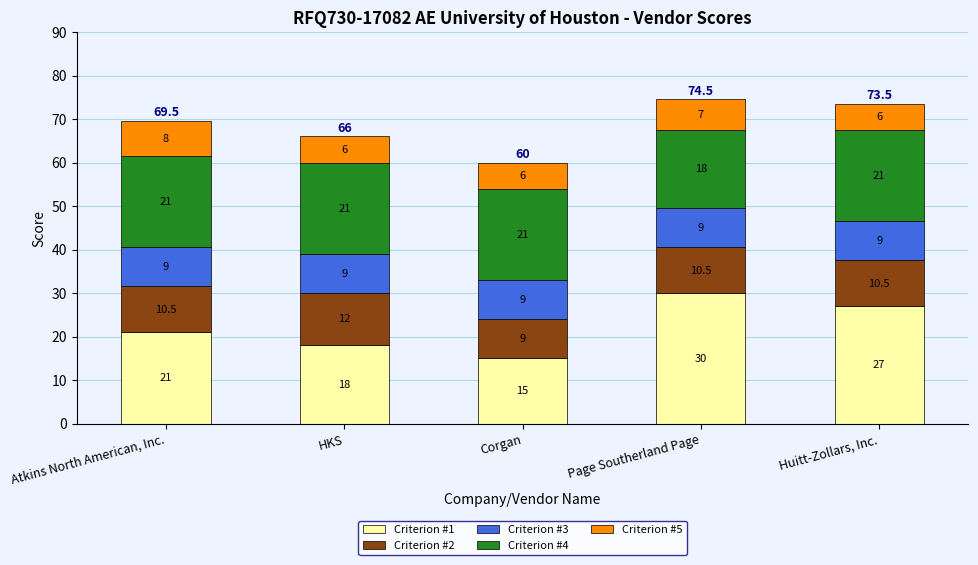

What is the difference between the maximum and minimum values in the Criterion #1 series?

15.0